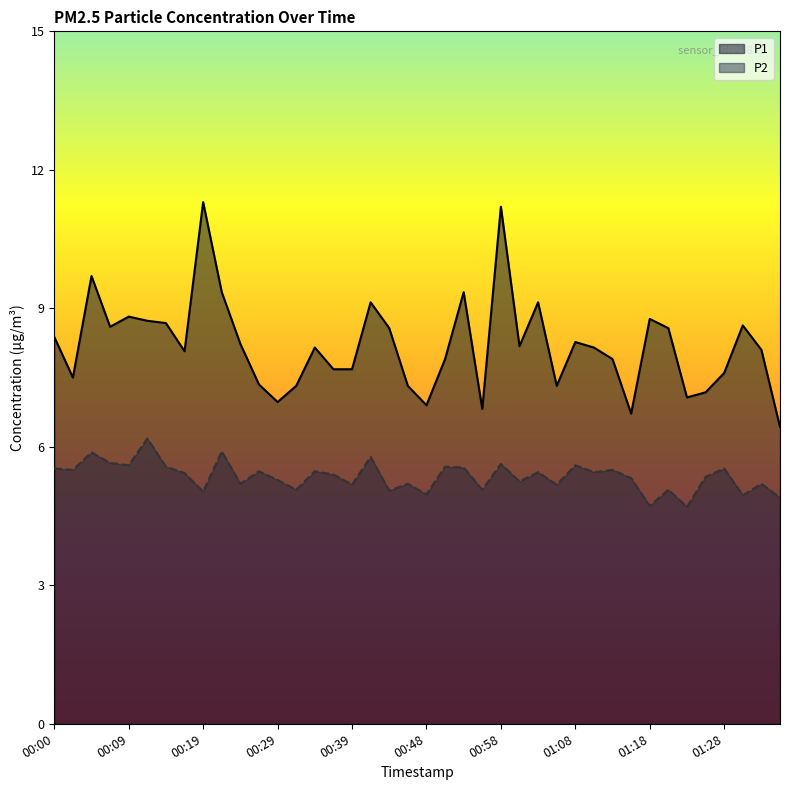

Rank the series by their maximum value, from lowest to highest.

P2, P1